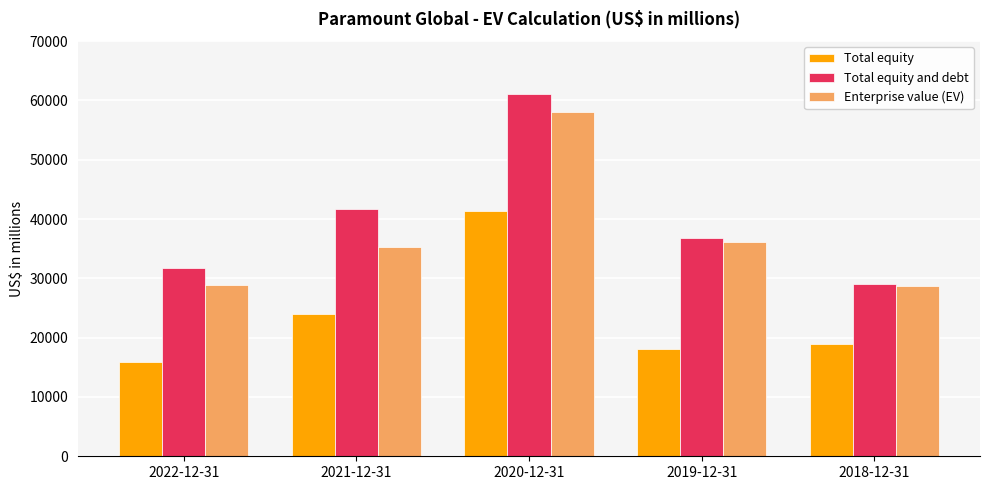

Is it true that Enterprise value (EV) equals 28818 at 2022-12-31?

True